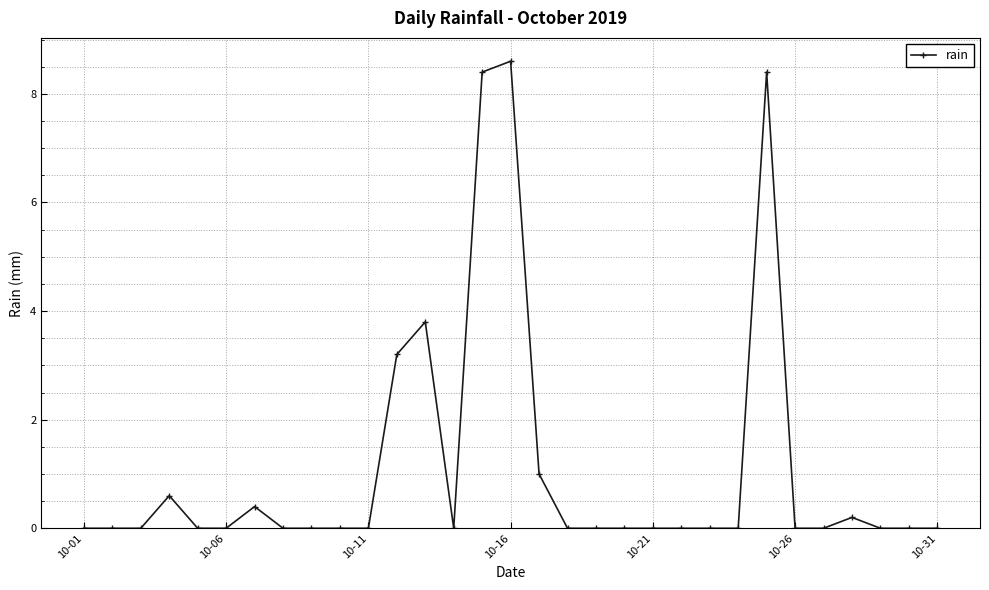

True or false: the data has more than 0 interior local peaks.

True